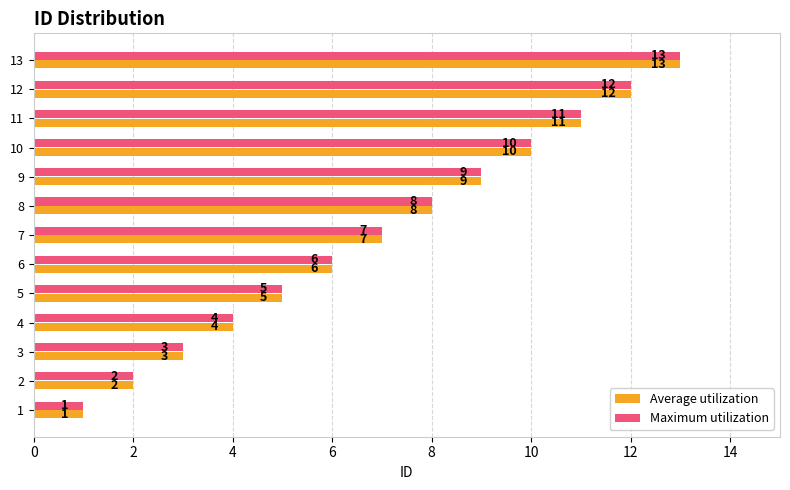

Which category has the highest value in the Average utilization series?

13